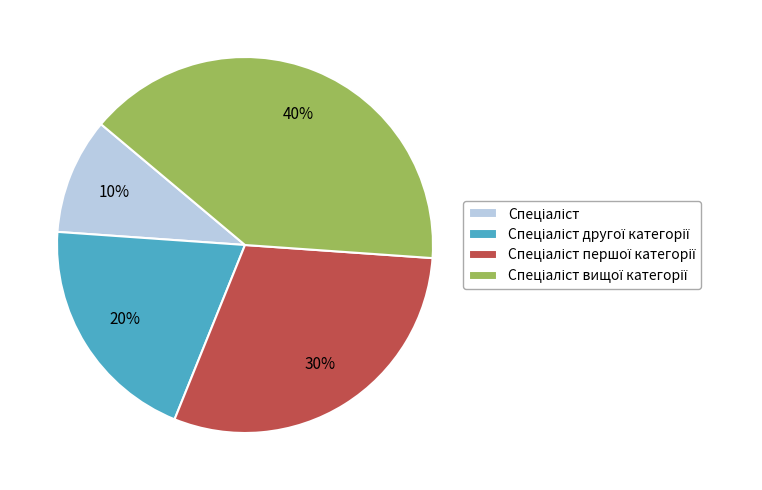

To the nearest percent, what is the average slice percentage?

25%